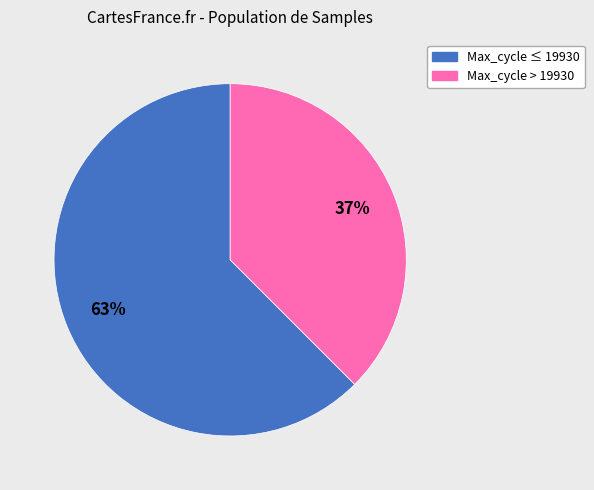

To the nearest percent, what is the average slice percentage?

50%